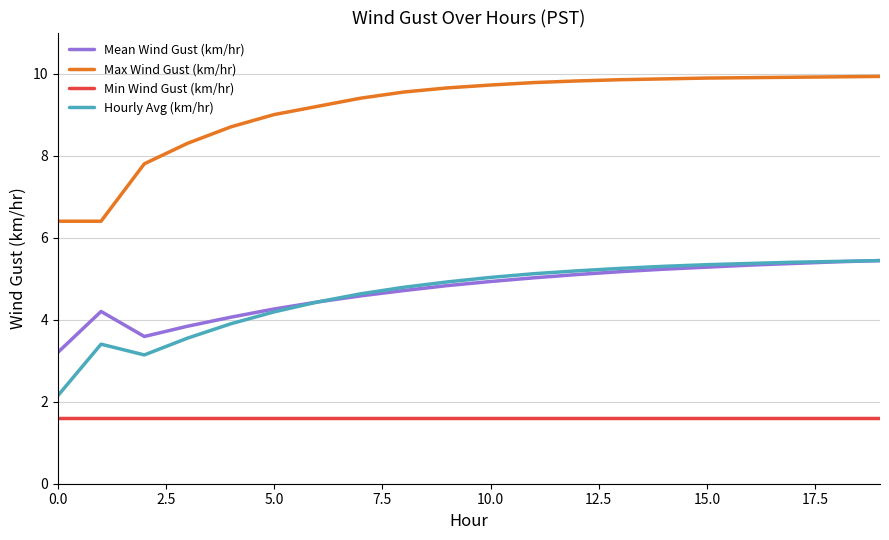

What is the smallest value displayed?

1.6